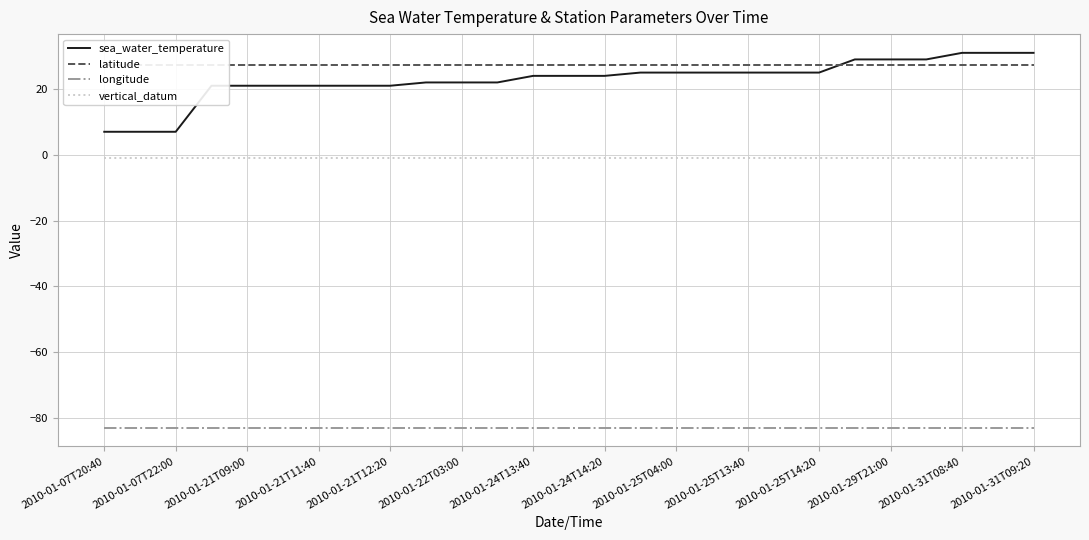

Is it true that longitude equals -54.5 at 2010-01-25T14:20?

False